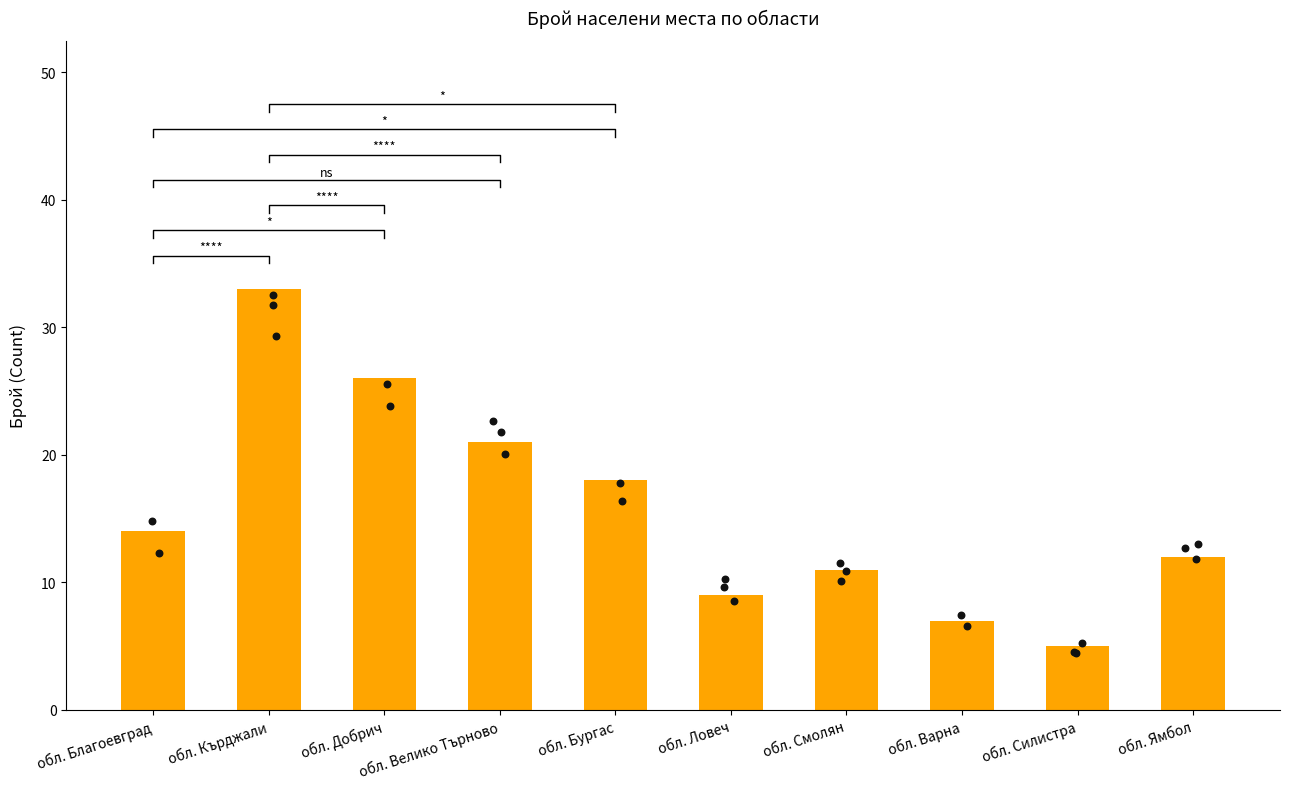

Which has a higher value, обл. Кърджали or обл. Благоевград?

обл. Кърджали